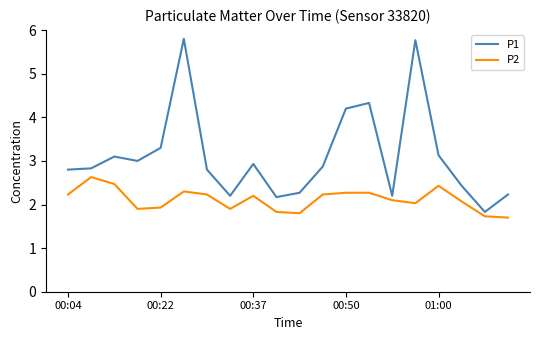

What is the difference between the second highest and minimum values in the P2 series?

0.8